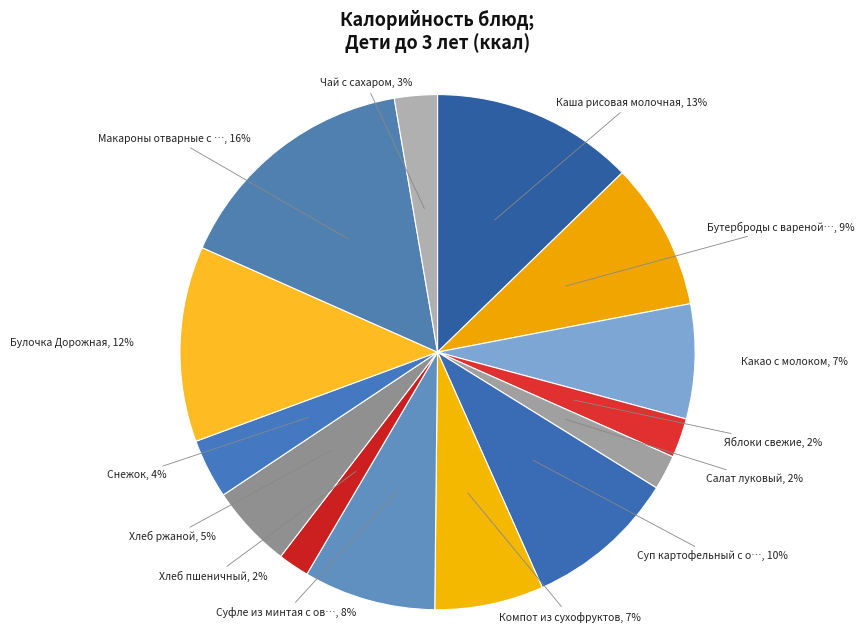

How many slices are in this pie chart?

14